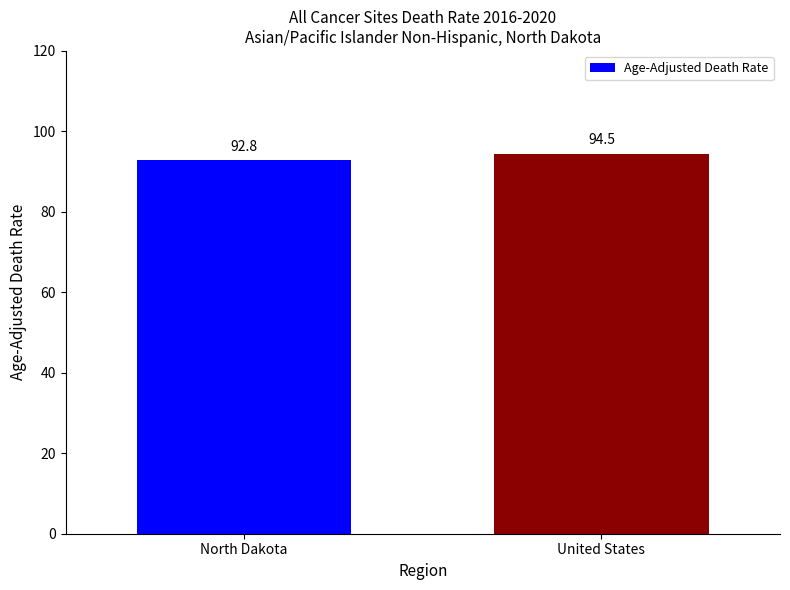

The value at United States is 94.5. True or false?

True